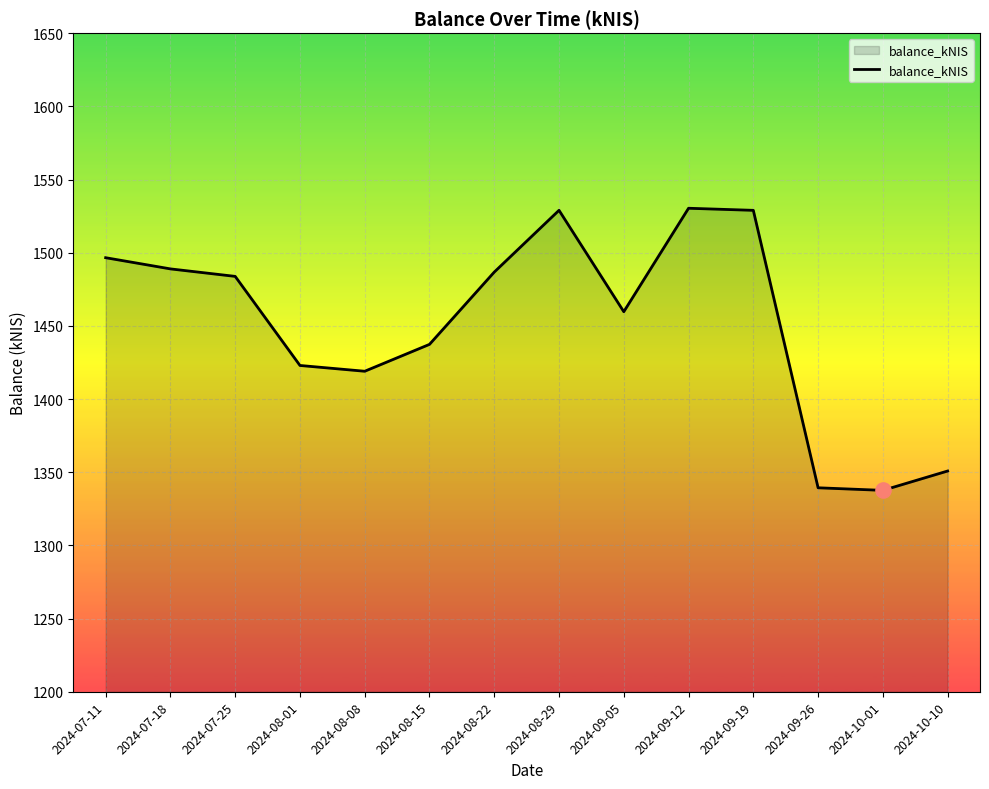

Between 2024-07-25 and 2024-07-18, which is larger?

2024-07-18